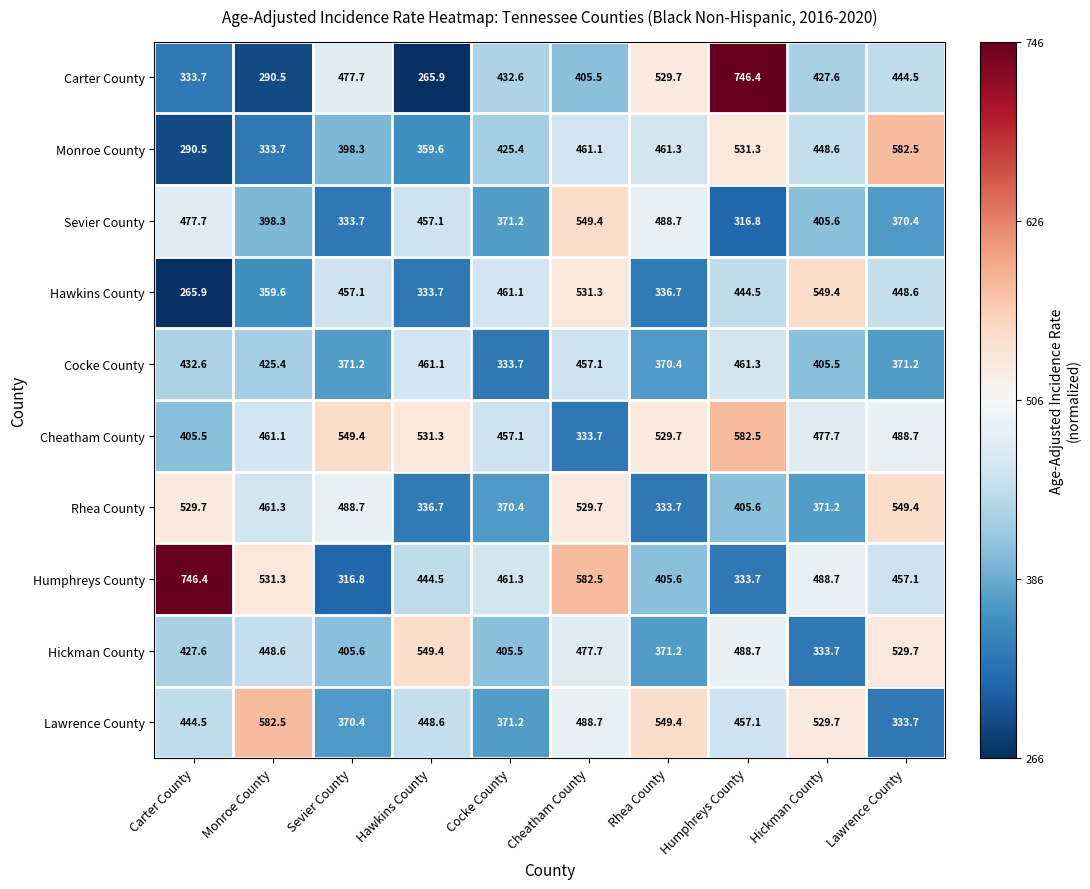

What is the difference between the highest and lowest values at Lawrence County?

248.8